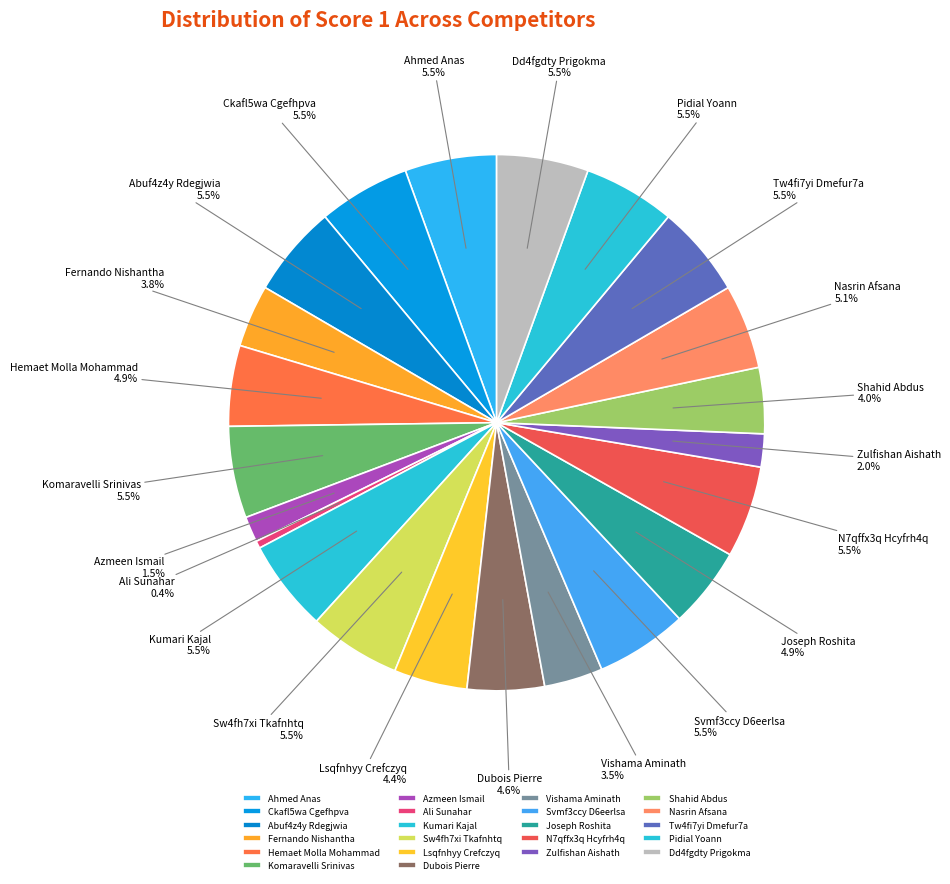

Is there a majority slice in this chart?

No